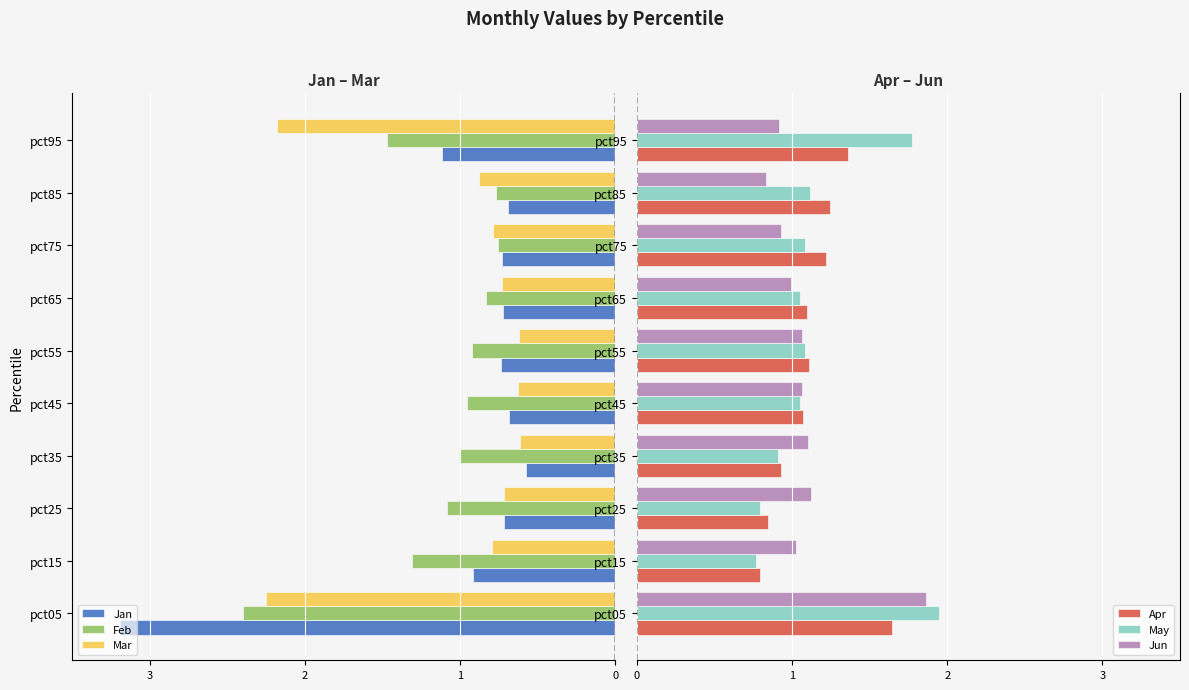

What is the difference between the second highest and second lowest values in the Jun series?

0.2